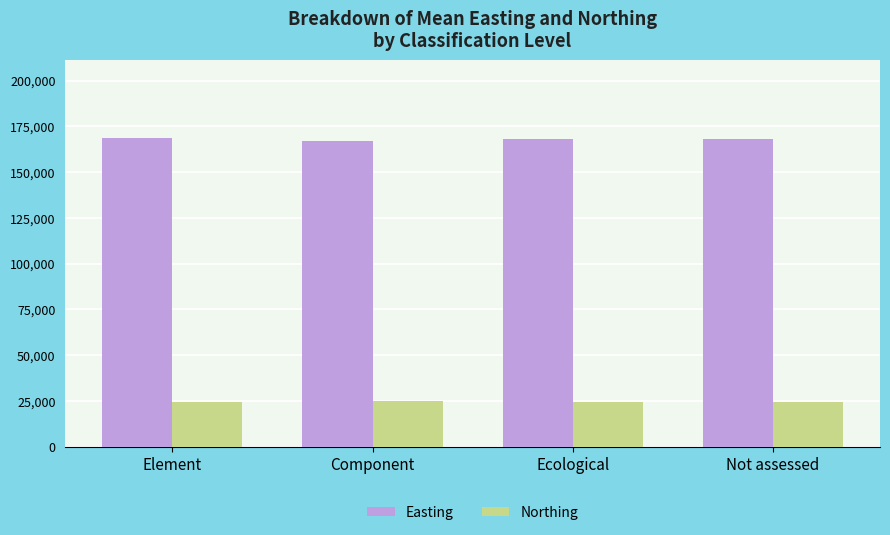

What is the sum of all Easting values?

671996